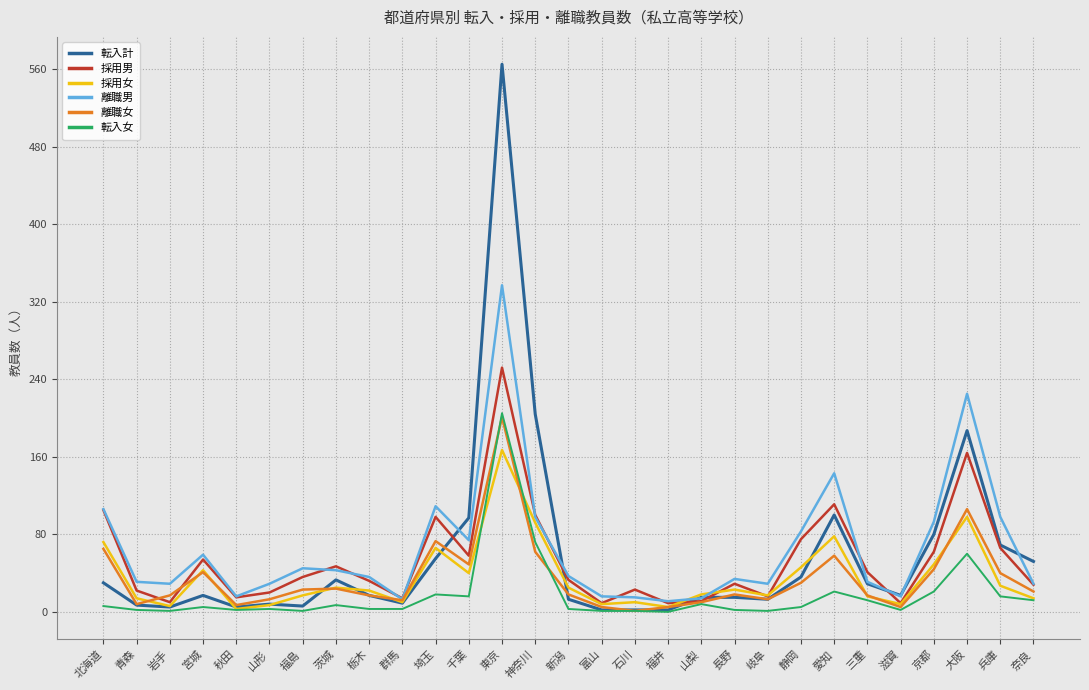

What is the difference between the maximum and minimum values in the 転入女 series?

205